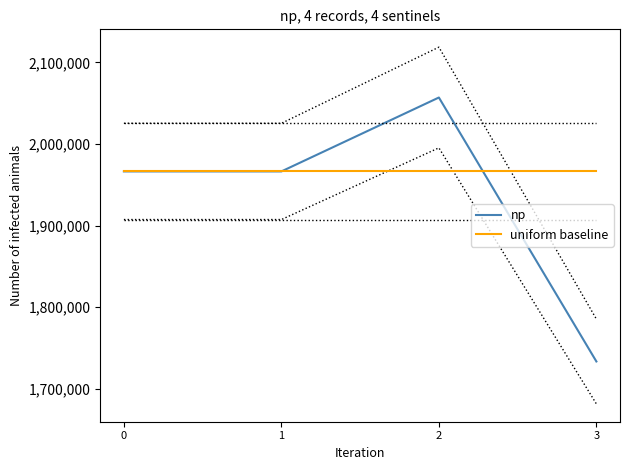

How many data points does each series have?

4